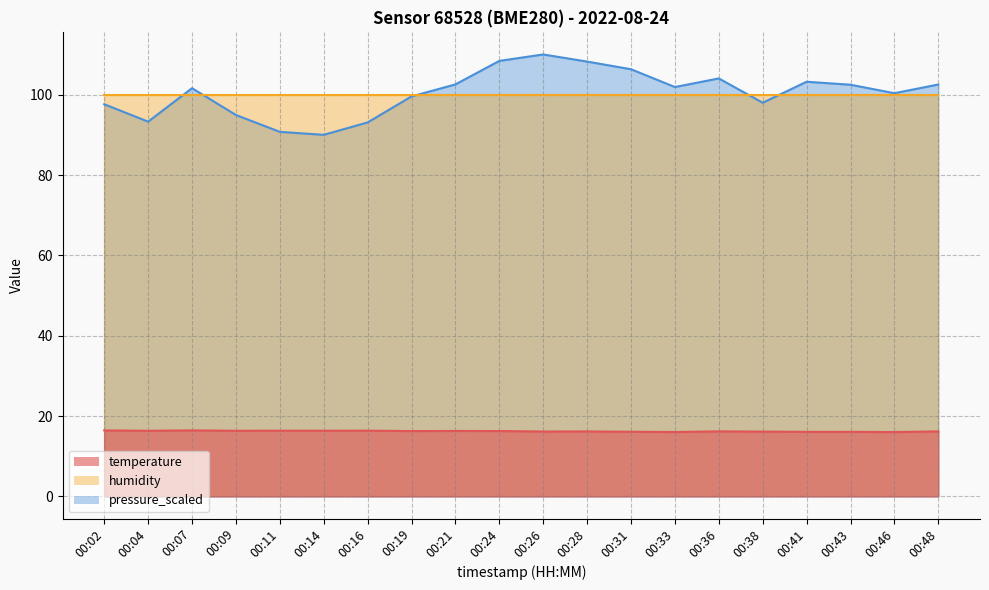

What is the difference between the temperature values at 00:31 and 00:48?

0.1